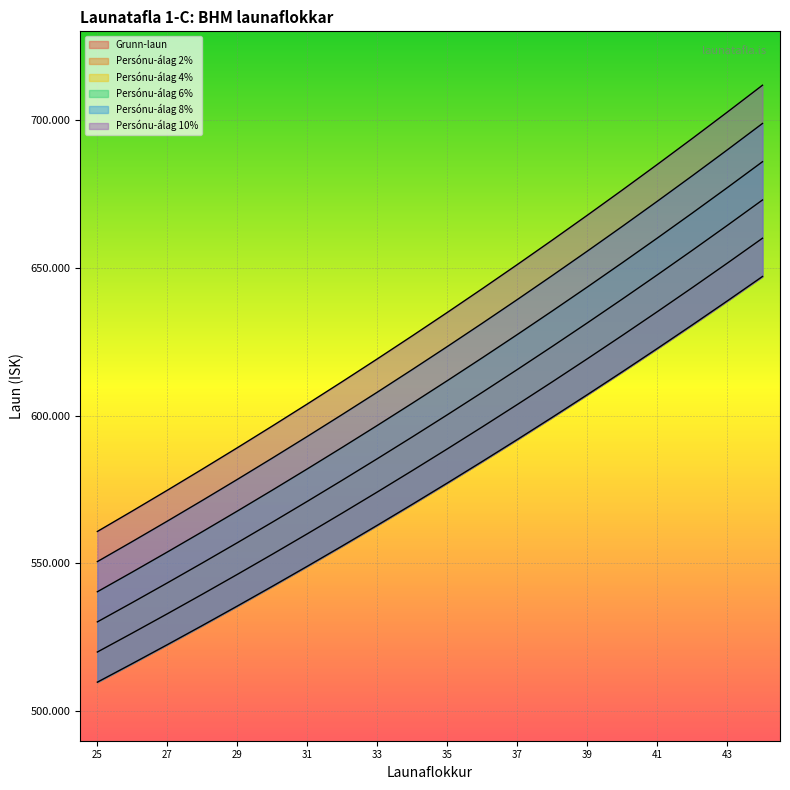

How many lines are shown in the chart?

6